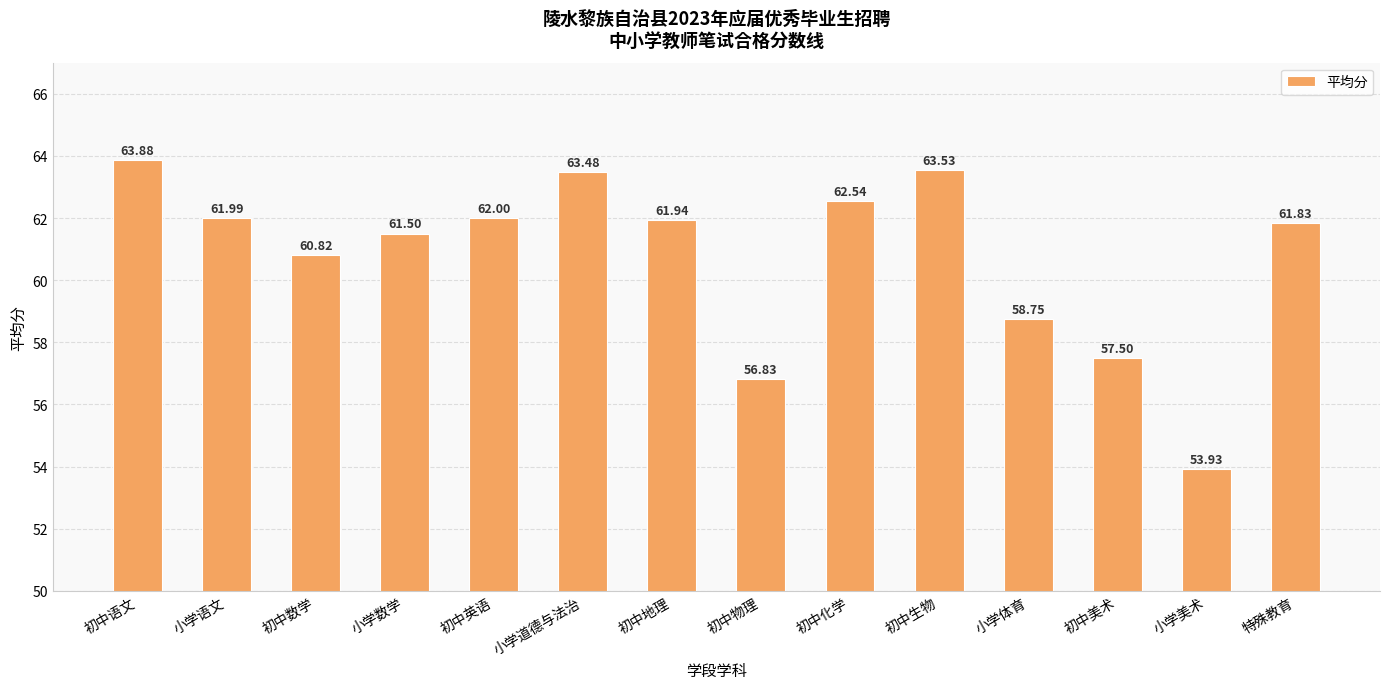

What is the change in value from 初中化学 to 小学体育?

-3.8